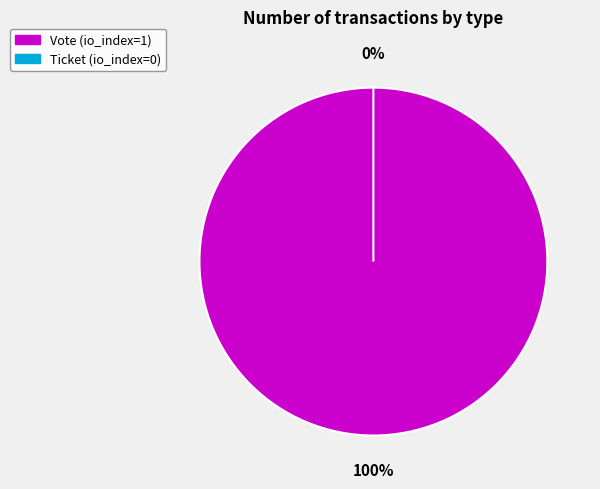

Do Ticket and Vote together represent more than half of the pie?

Yes